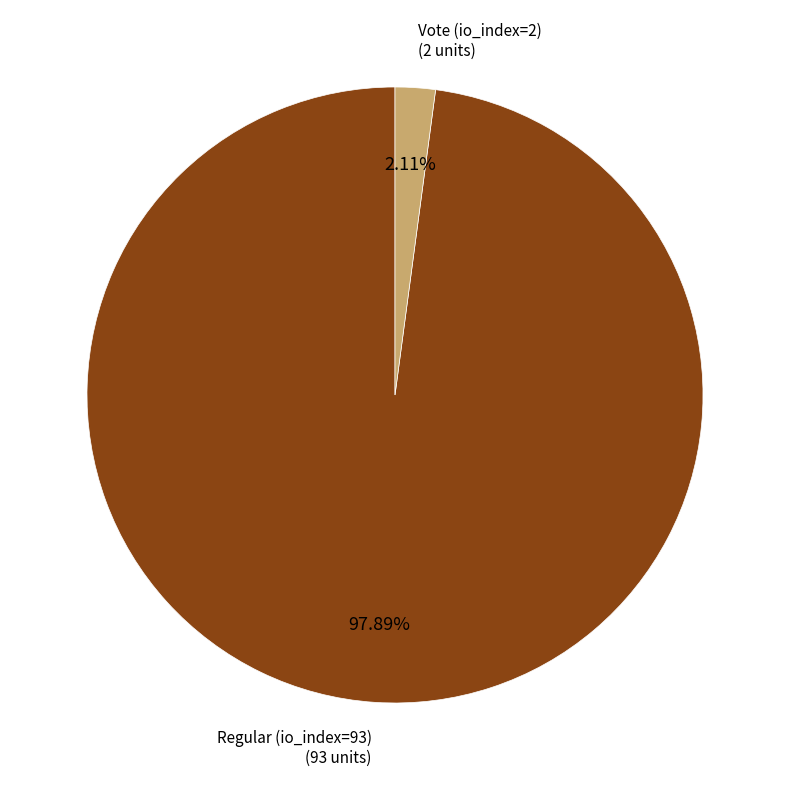

To the nearest percent, what is the difference between the largest and smallest slice percentages?

96%